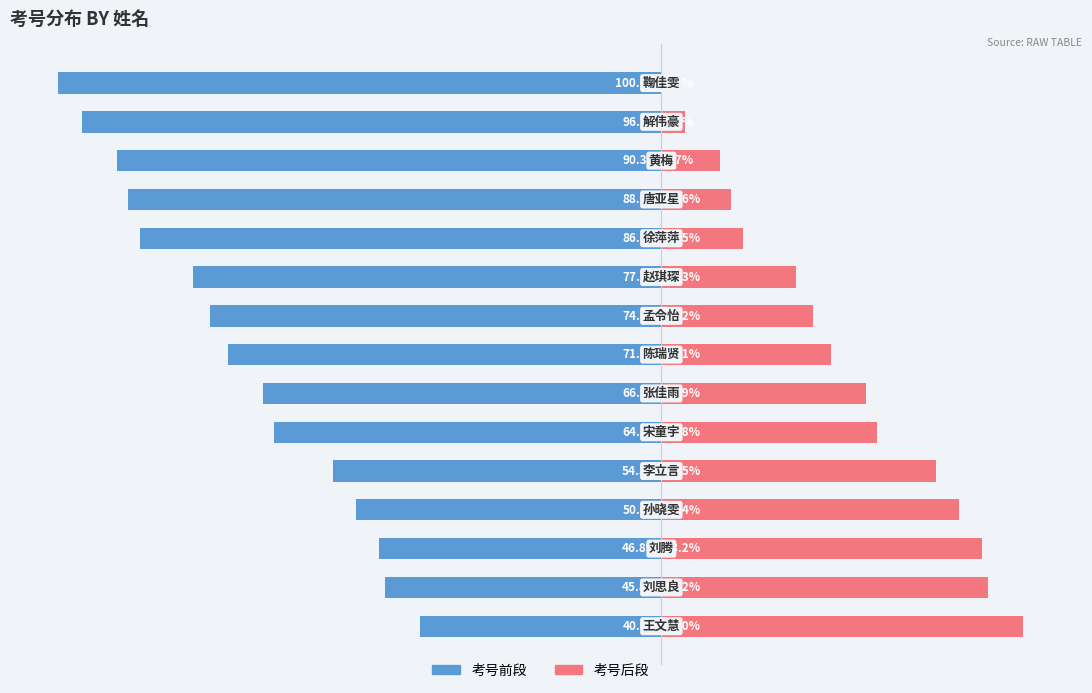

Reading left to right, transcribe all the data shown in this chart.

考号前段: -40.0	-45.8	-46.8	-50.6	-54.5	-64.2	-66.1	-71.9	-74.8	-77.7	-86.5	-88.4	-90.3	-96.1	-100.0
考号后段: 60.0	54.2	53.2	49.4	45.5	35.8	33.9	28.1	25.2	22.3	13.5	11.6	9.7	3.9	0.0